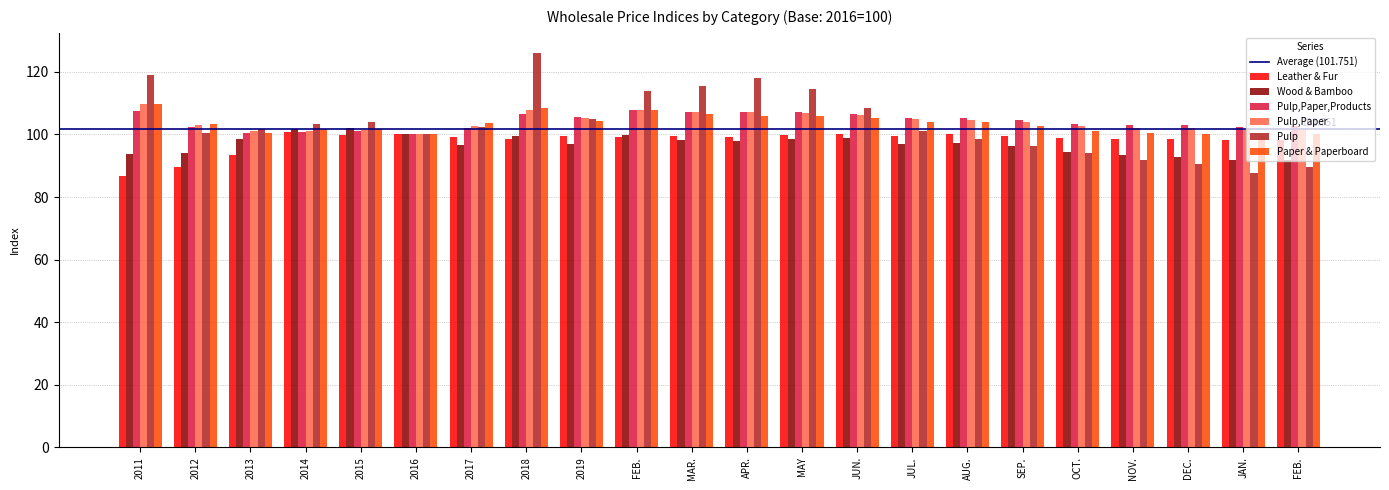

Reading right to left, transcribe all the data shown in this chart.

Leather & Fur: FEB.=98.4	JAN.=98.2	DEC.=98.5	NOV.=98.6	OCT.=99.0	SEP.=99.7	AUG.=100.0	JUL.=99.5	JUN.=100.0	MAY=99.8	APR.=99.3	MAR.=99.5	FEB.=99.2	2019=99.4	2018=98.6	2017=99.2	2016=100.0	2015=99.7	2014=100.9	2013=93.4	2012=89.7	2011=86.6
Wood & Bamboo: FEB.=91.8	JAN.=91.8	DEC.=92.7	NOV.=93.4	OCT.=94.5	SEP.=96.2	AUG.=97.1	JUL.=97.0	JUN.=98.9	MAY=98.6	APR.=97.9	MAR.=98.4	FEB.=99.9	2019=97.1	2018=99.7	2017=96.8	2016=100.0	2015=102.0	2014=101.9	2013=98.5	2012=94.1	2011=93.6
Pulp,Paper,Products: FEB.=102.6	JAN.=102.3	DEC.=102.9	NOV.=103.1	OCT.=103.5	SEP.=104.6	AUG.=105.3	JUL.=105.4	JUN.=106.5	MAY=107.1	APR.=107.2	MAR.=107.3	FEB.=107.7	2019=105.7	2018=106.6	2017=102.0	2016=100.0	2015=101.2	2014=100.8	2013=100.6	2012=102.2	2011=107.3
Pulp,Paper: FEB.=101.5	JAN.=101.3	DEC.=102.0	NOV.=102.2	OCT.=102.6	SEP.=103.8	AUG.=104.7	JUL.=104.9	JUN.=106.2	MAY=107.0	APR.=107.2	MAR.=107.2	FEB.=107.8	2019=105.3	2018=108.0	2017=102.6	2016=100.0	2015=101.5	2014=101.2	2013=101.1	2012=103.2	2011=109.6
Pulp: FEB.=89.5	JAN.=87.7	DEC.=90.5	NOV.=91.8	OCT.=94.1	SEP.=96.4	AUG.=98.4	JUL.=101.0	JUN.=108.3	MAY=114.5	APR.=118.0	MAR.=115.5	FEB.=113.8	2019=104.9	2018=126.2	2017=102.5	2016=100.0	2015=104.0	2014=103.5	2013=101.8	2012=100.4	2011=119.1
Paper & Paperboard: FEB.=100.2	JAN.=99.6	DEC.=100.1	NOV.=100.4	OCT.=101.1	SEP.=102.7	AUG.=104.0	JUL.=104.1	JUN.=105.2	MAY=106.0	APR.=105.8	MAR.=106.6	FEB.=108.0	2019=104.3	2018=108.6	2017=103.6	2016=100.0	2015=101.7	2014=101.8	2013=100.6	2012=103.3	2011=109.8